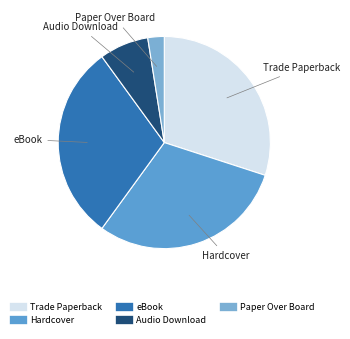

Is the sum of Trade Paperback and Audio Download greater than half?

No